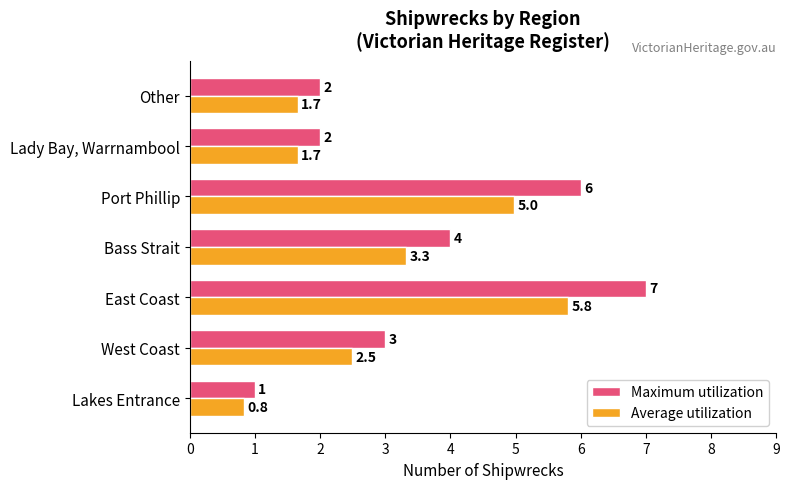

How many Maximum utilization values are between 2 and 6?

5